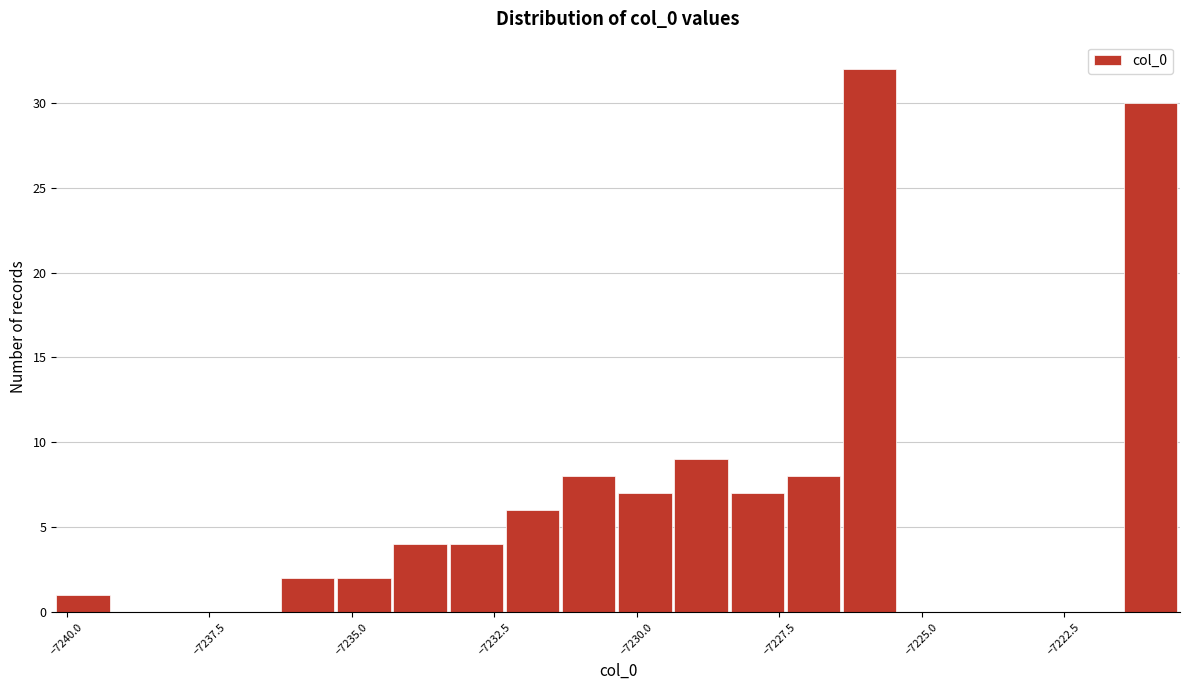

Read against the x-axis, roughly where is the centre of the tallest bar?

-7226.0